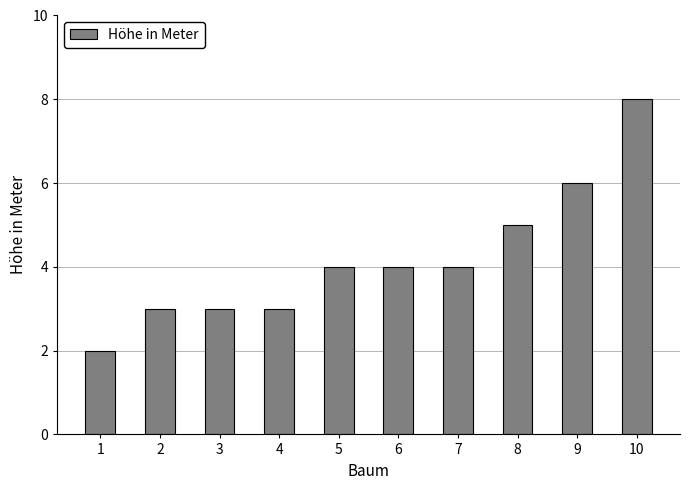

What is the minimum value shown in the chart?

2